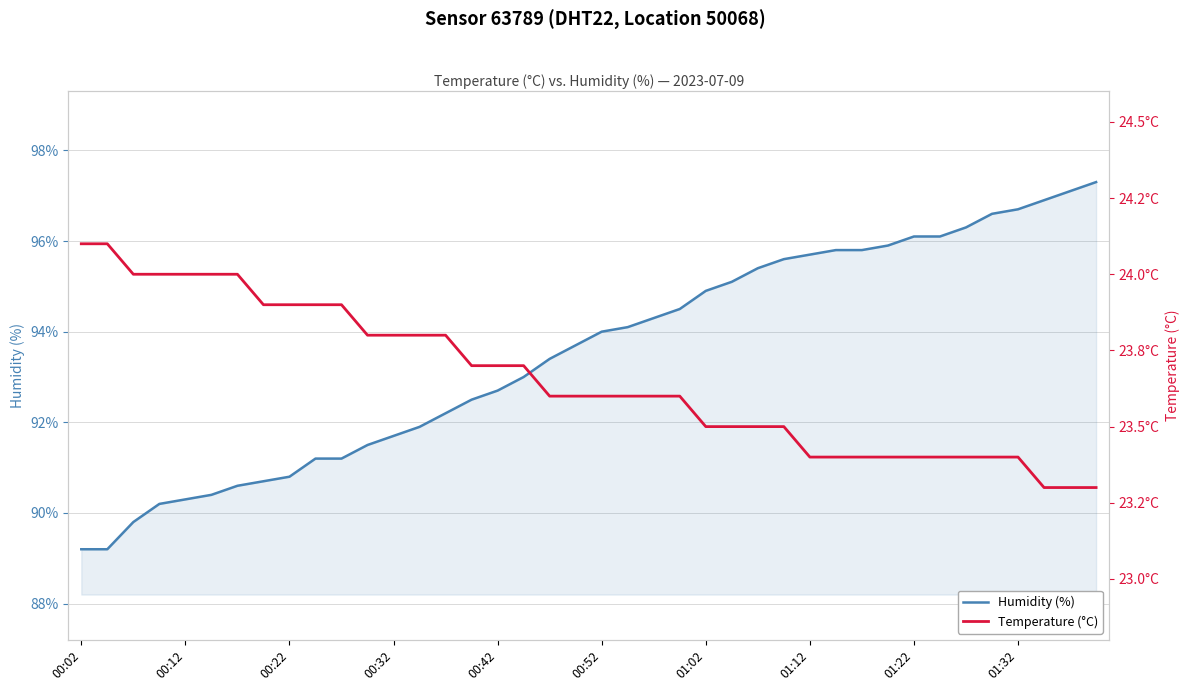

What is the maximum value for Humidity (%)?

97.3